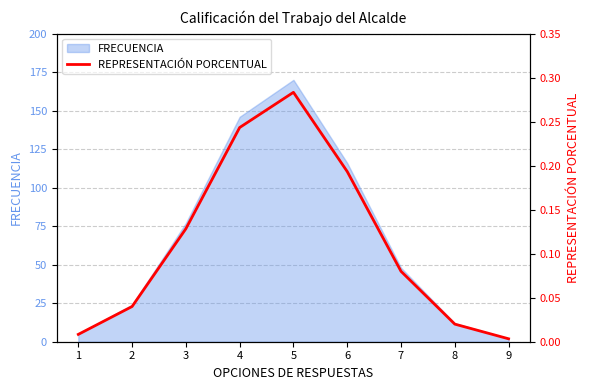

How many categories are shown in the chart?

9